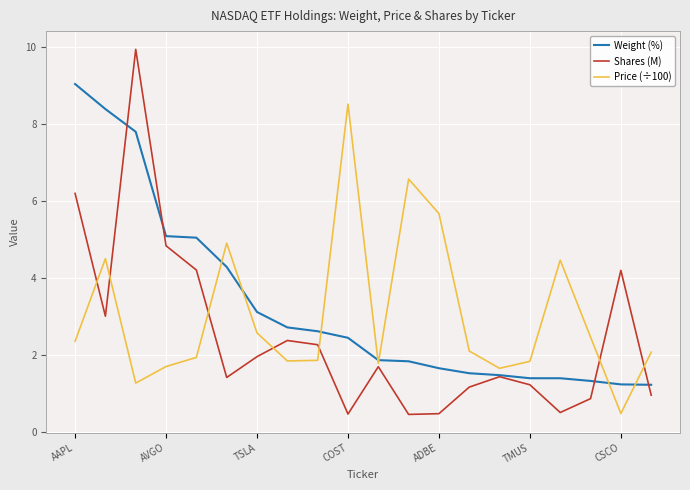

Rank the series by their maximum value, from lowest to highest.

Price (÷100), Weight (%), Shares (M)